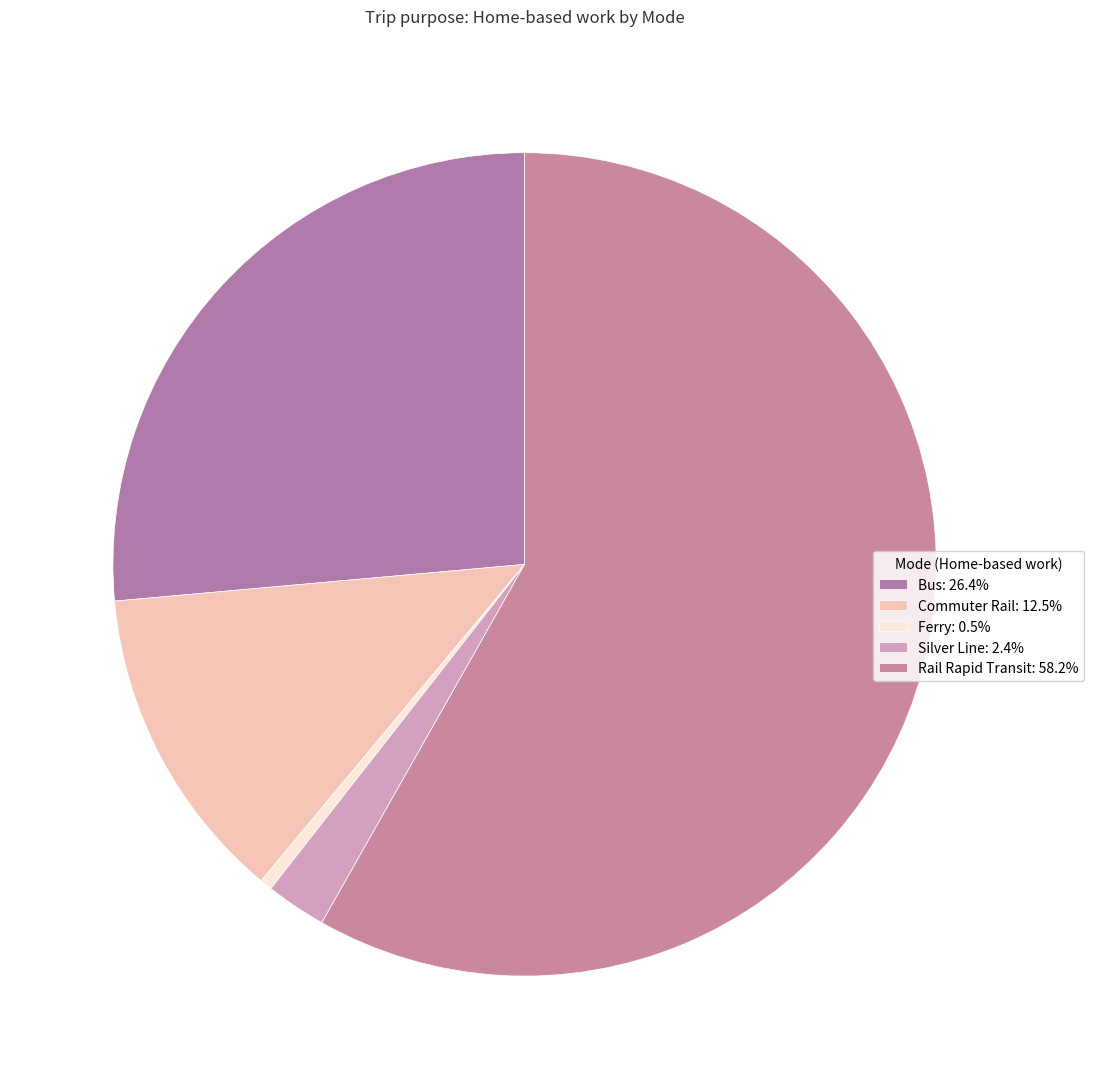

Which category has the smallest portion of the pie?

Ferry